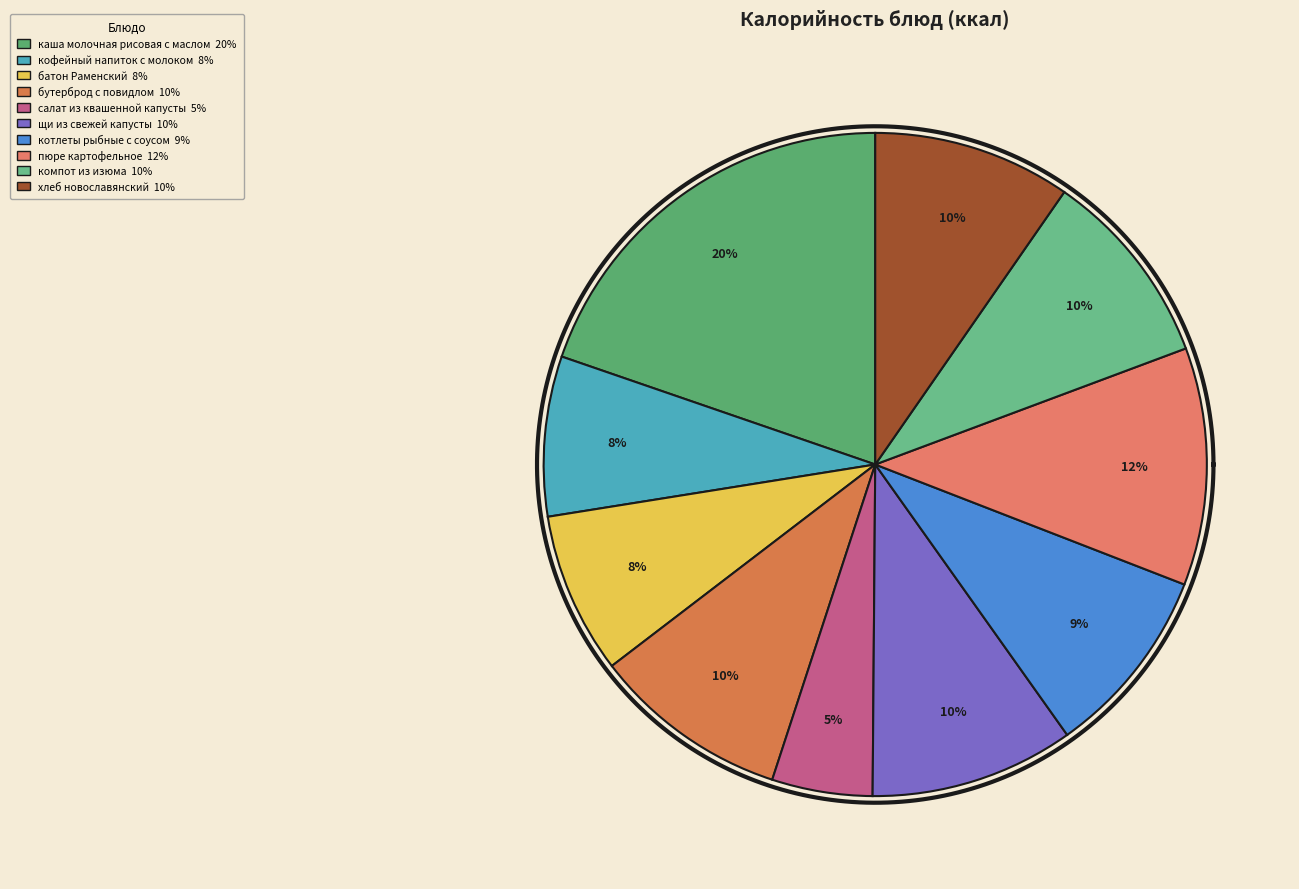

Is компот из изюма the majority of the pie?

No